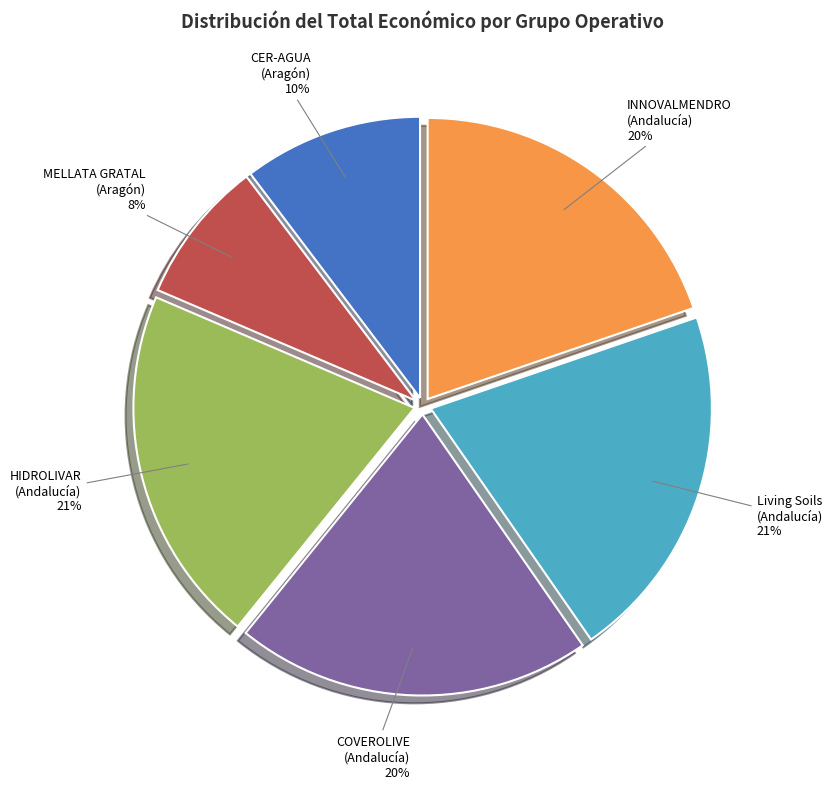

Is HIDROLIVAR the majority of the pie?

No